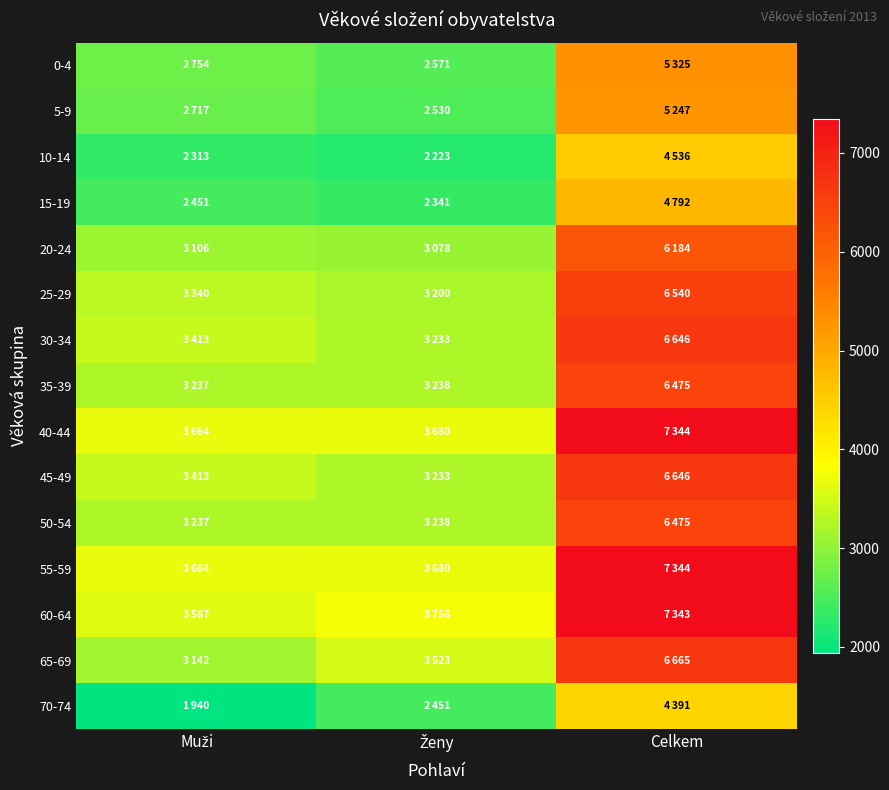

At how many categories does at least one series exceed 7062?

1